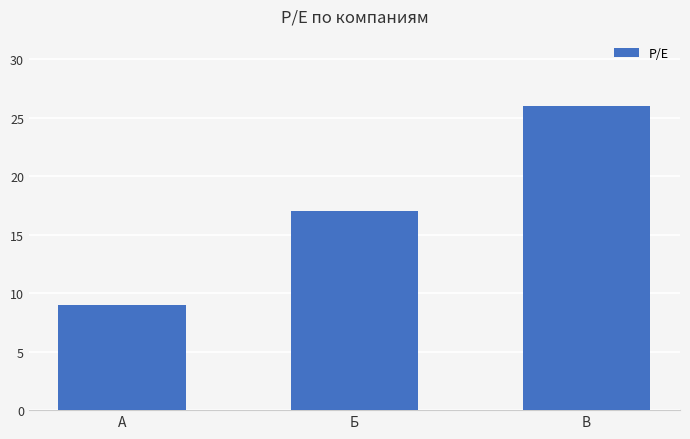

What is the greatest value displayed?

26